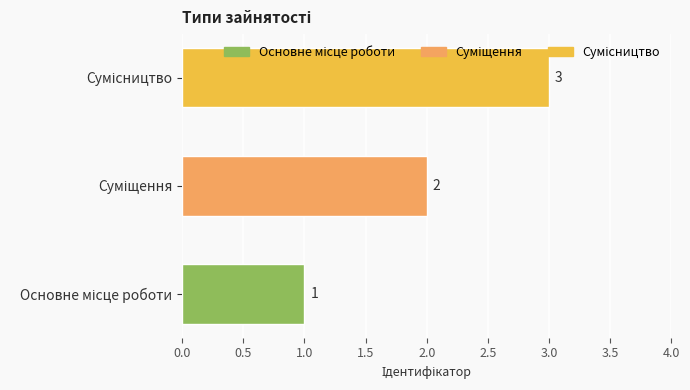

What is the maximum value shown in the chart?

3